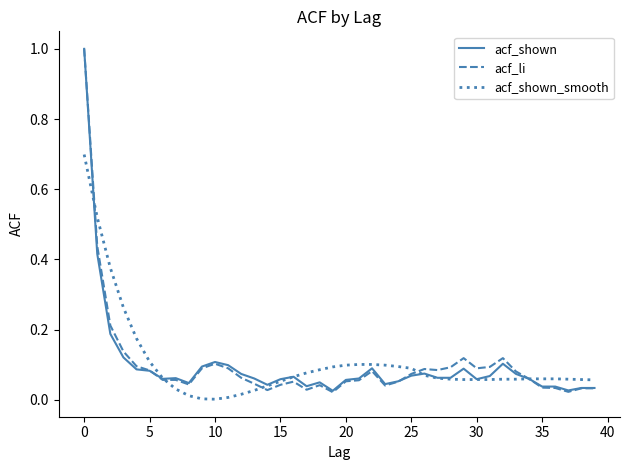

Which series has the largest range (max minus min)?

acf_li